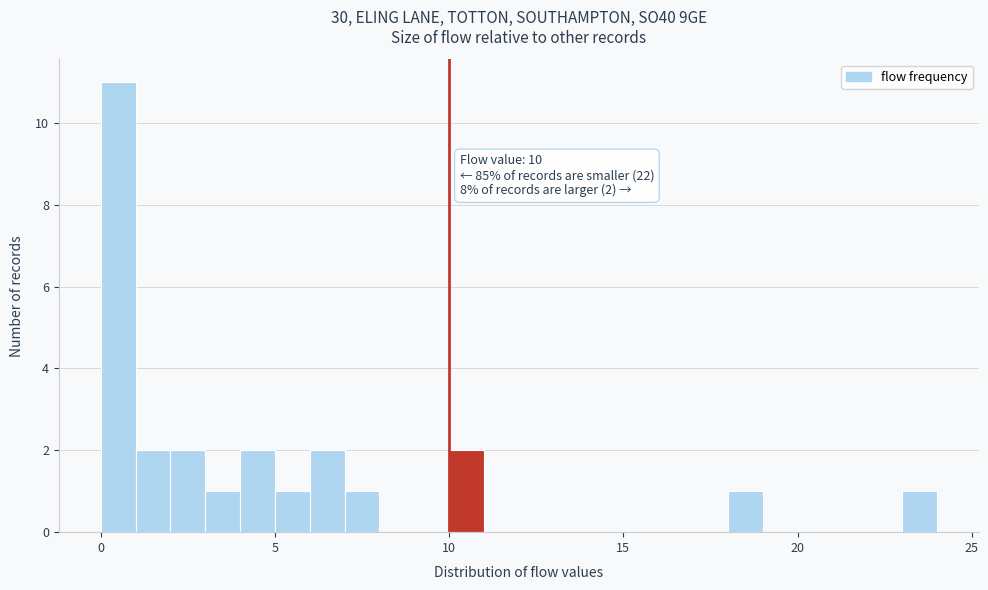

Read against the x-axis, roughly where is the centre of the tallest bar?

0.5